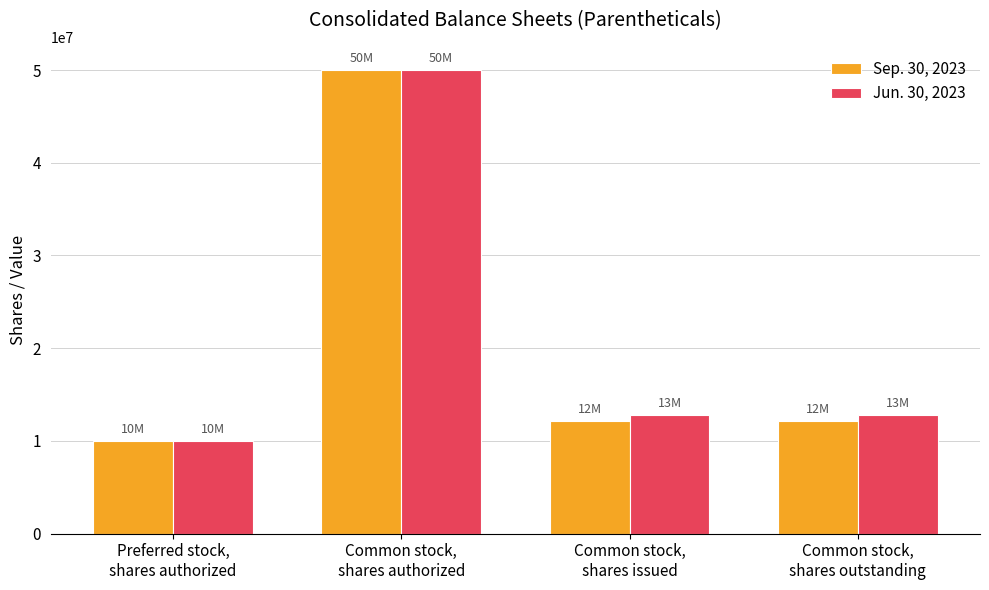

What position from the right is Common stock,
shares outstanding?

1